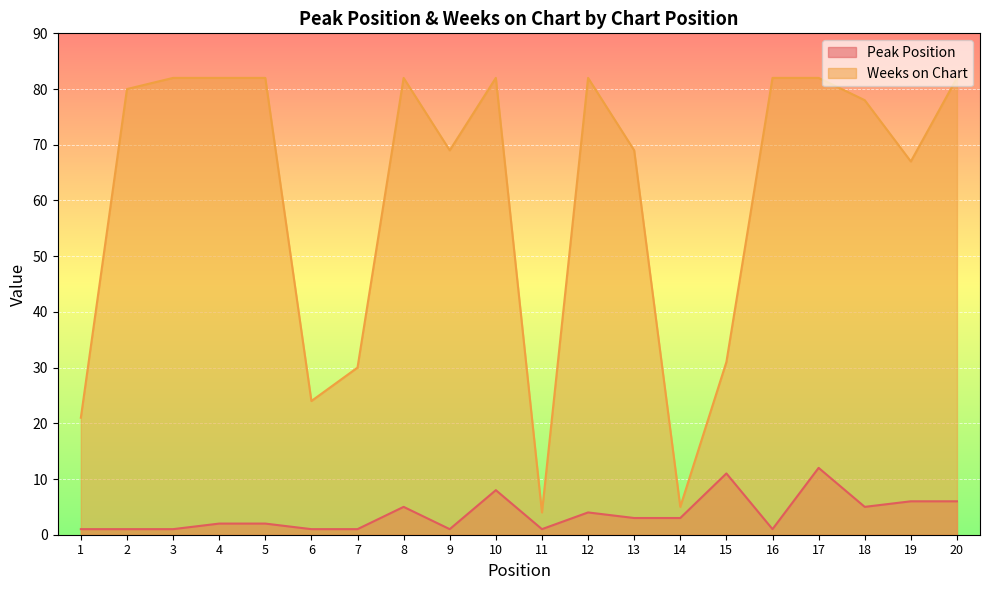

What is the spread (max minus min) of values at 18?

73